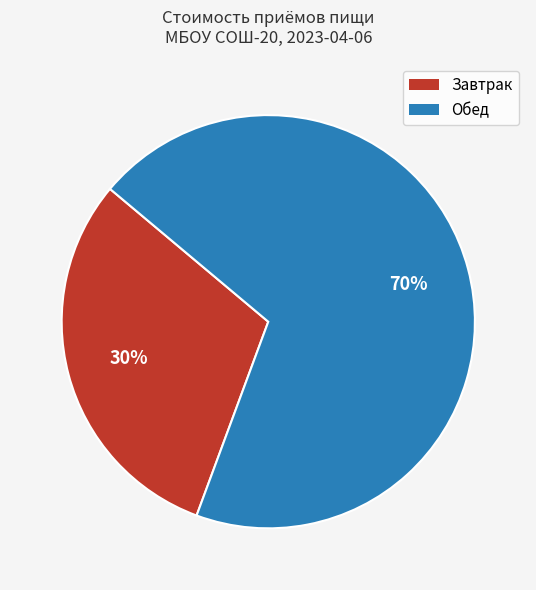

Is Завтрак the majority of the pie?

No